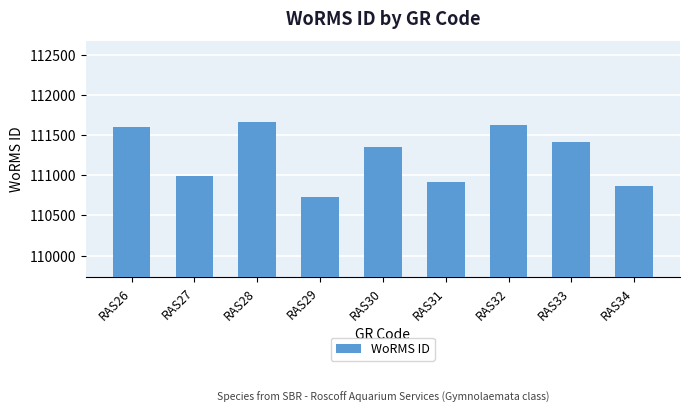

Reading right to left, list all the values displayed in this chart.

110866	111411	111621	110911	111355	110731	111667	110993	111597